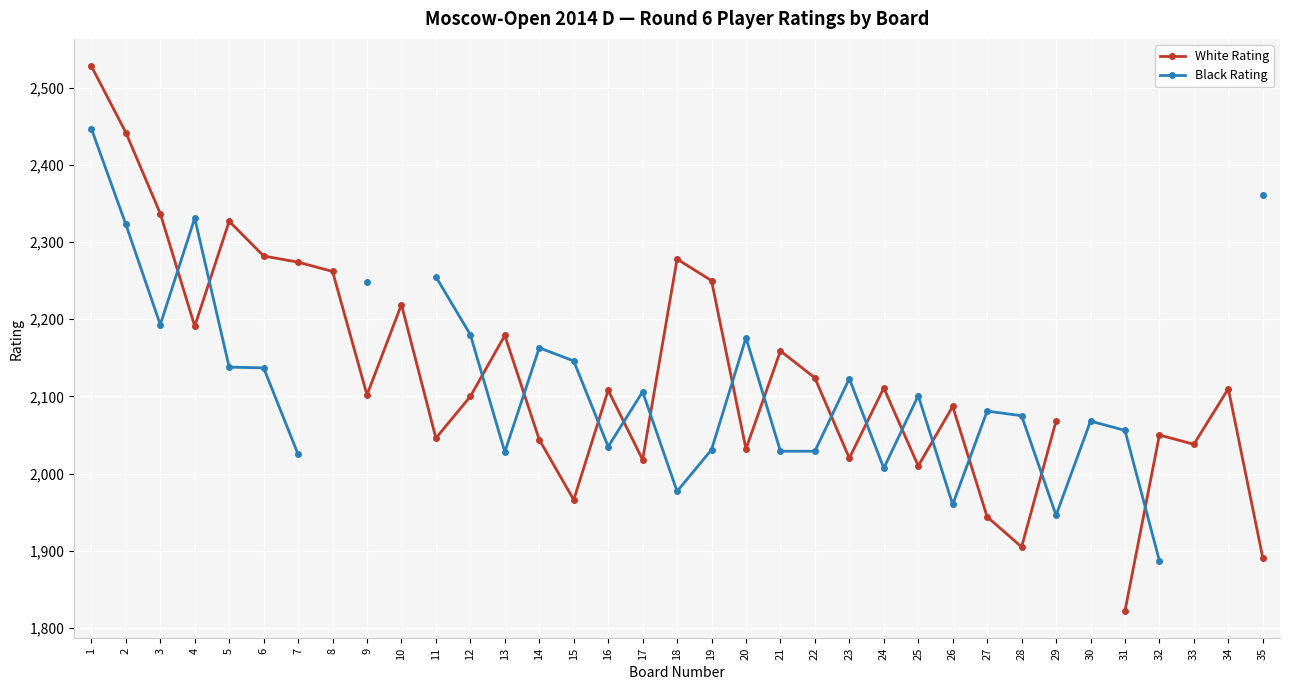

Which category has the highest value in the Black Rating series?

1